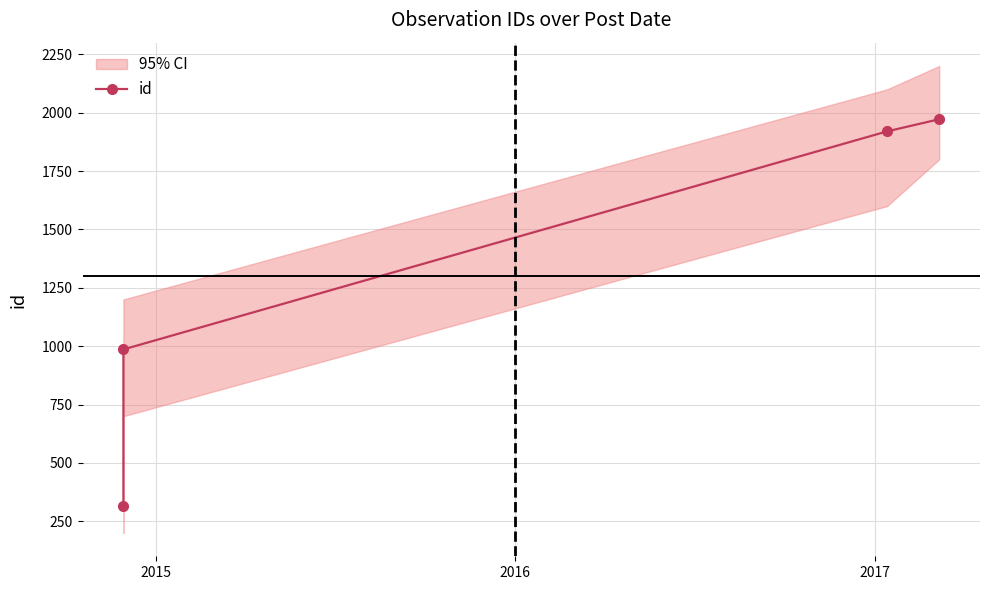

How many lines are shown in the chart?

1